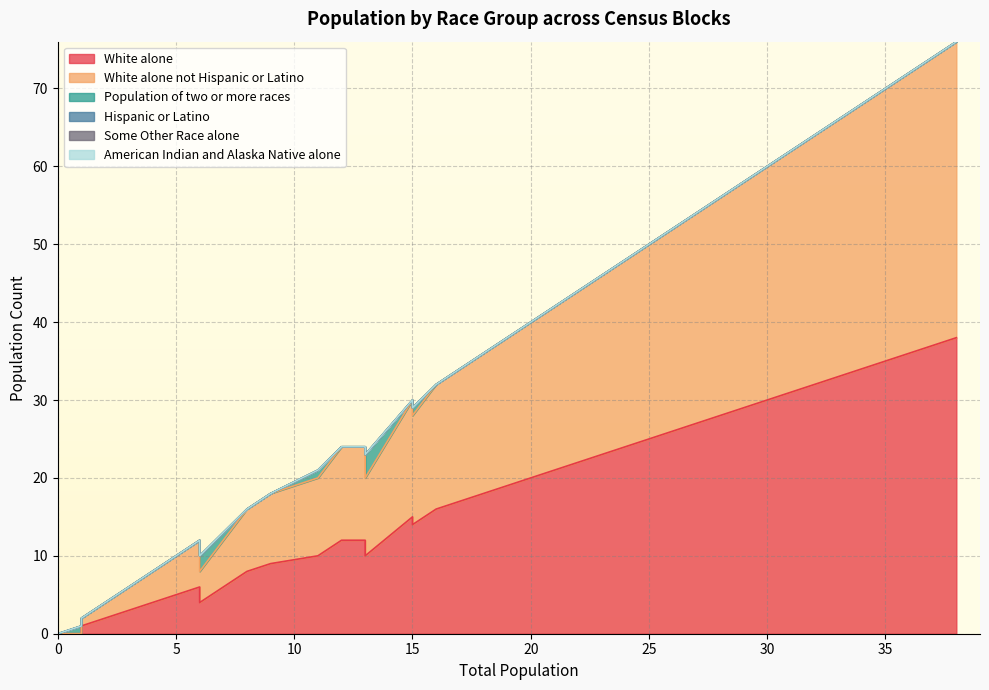

What is the greatest value displayed?

38